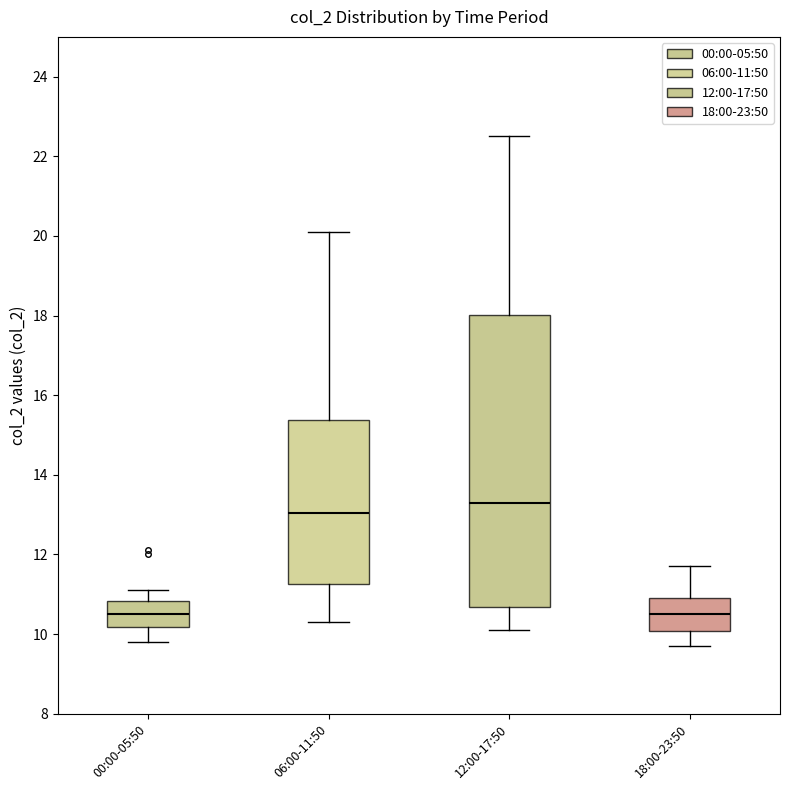

Reading left to right, read every box against the y-axis: the position of its median line, the range the box covers, and the ends of its whiskers. The values are not printed on the chart, so give them approximately, as read against the axis.

00:00-05:50: median 10.6, box 10.2 to 10.8, whiskers 9.8 to 11.2
06:00-11:50: median 13.0, box 11.2 to 15.4, whiskers 10.4 to 20.2
12:00-17:50: median 13.4, box 10.6 to 18.0, whiskers 10.2 to 22.6
18:00-23:50: median 10.6, box 10.0 to 11.0, whiskers 9.8 to 11.8